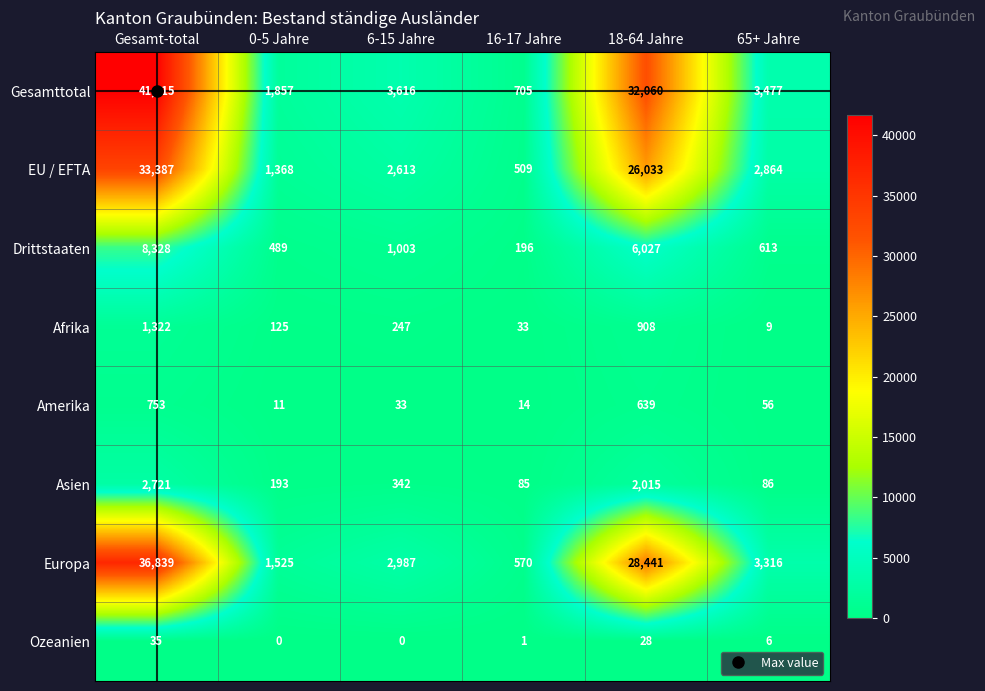

At which category is the sum across all series the highest?

Gesamt-total